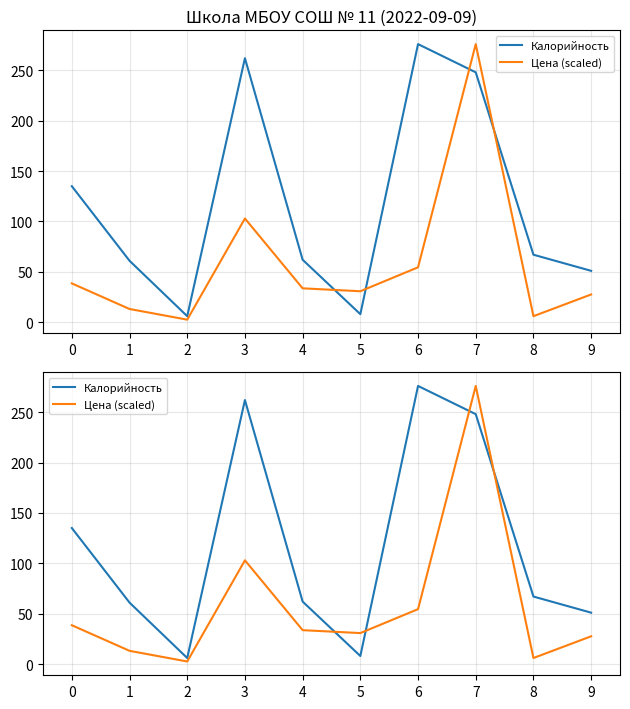

What is the average value of the Калорийность series?

117.6